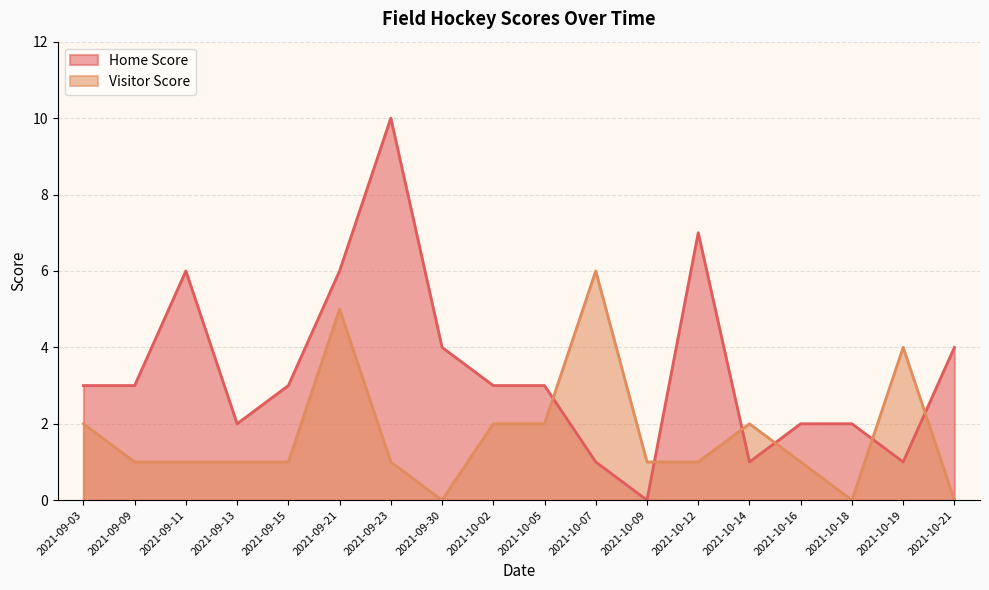

Which series changed the most between 2021-10-21 and 2021-10-16?

Home Score